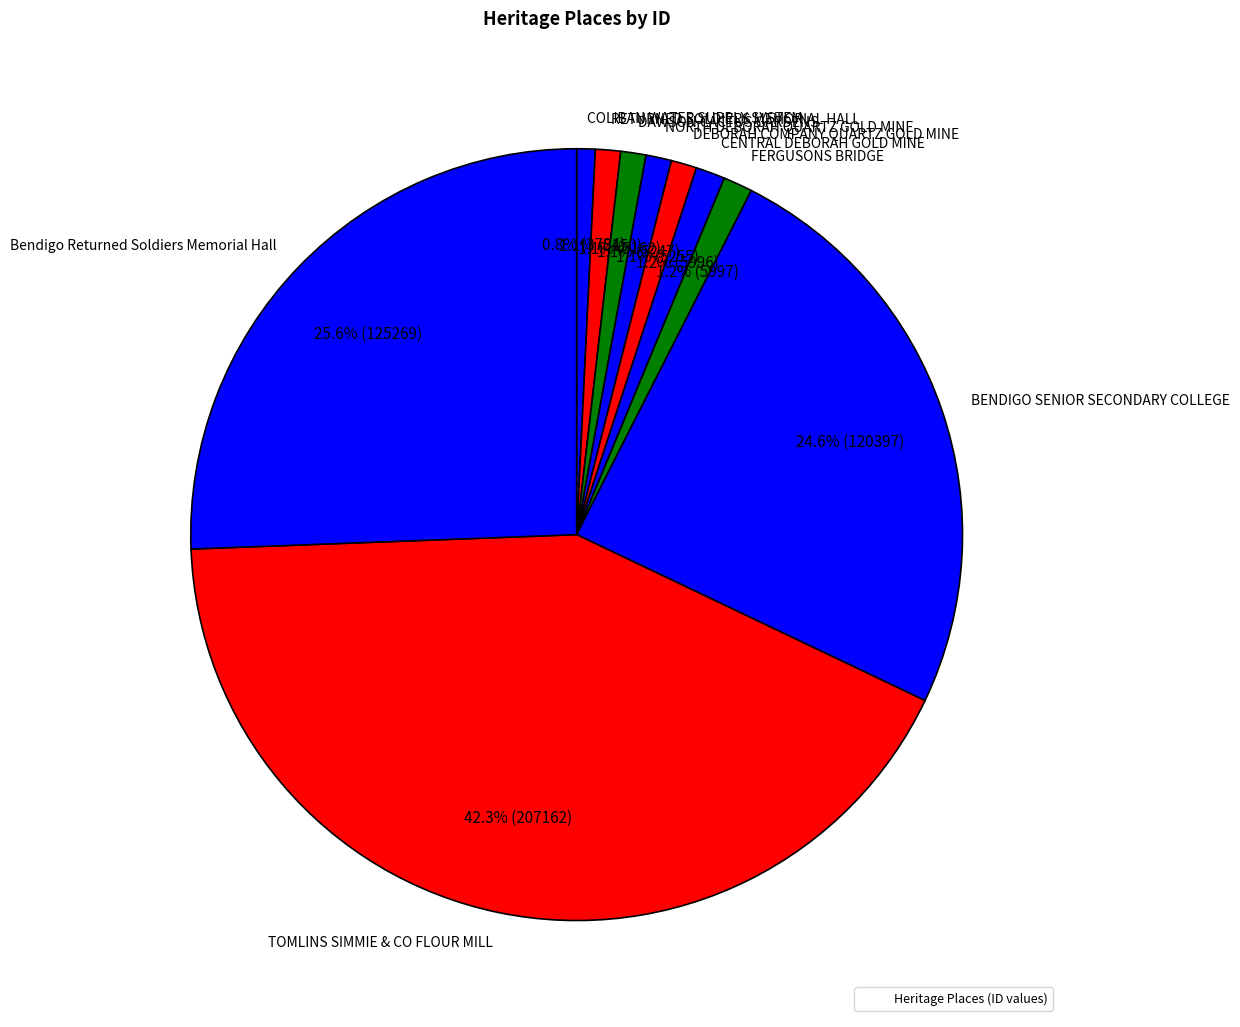

Count the number of slices in the pie.

10